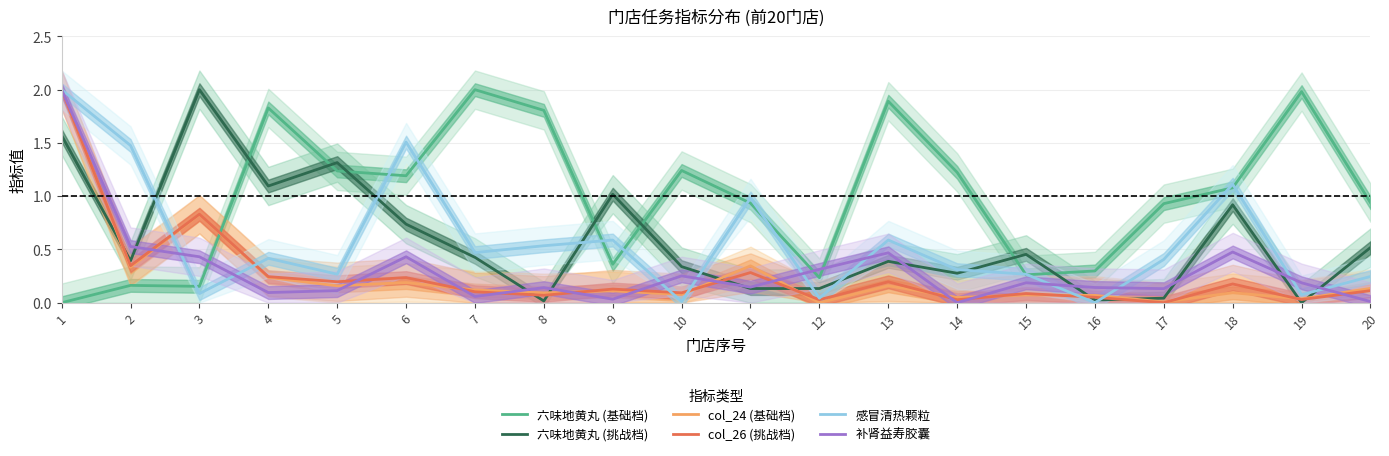

How many values in 补肾益寿胶囊 are above zero?

19